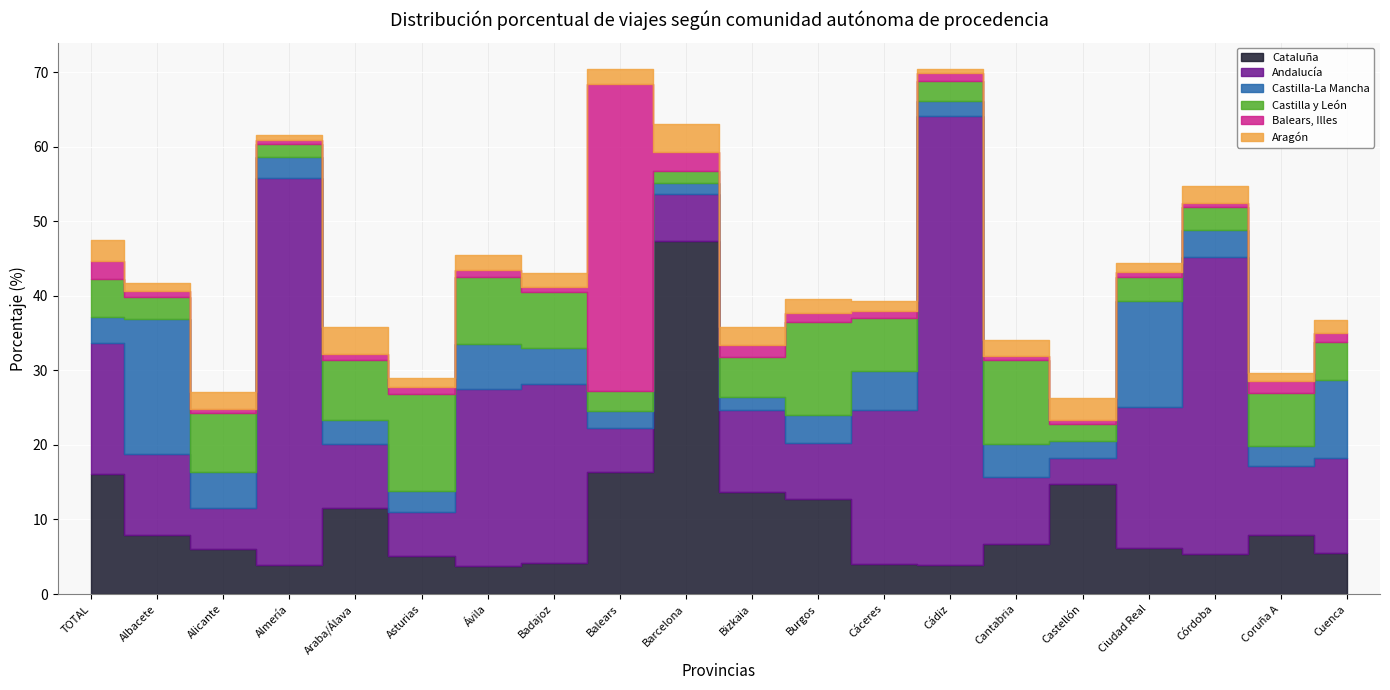

At which category does the chart reach its peak across all series?

Cádiz